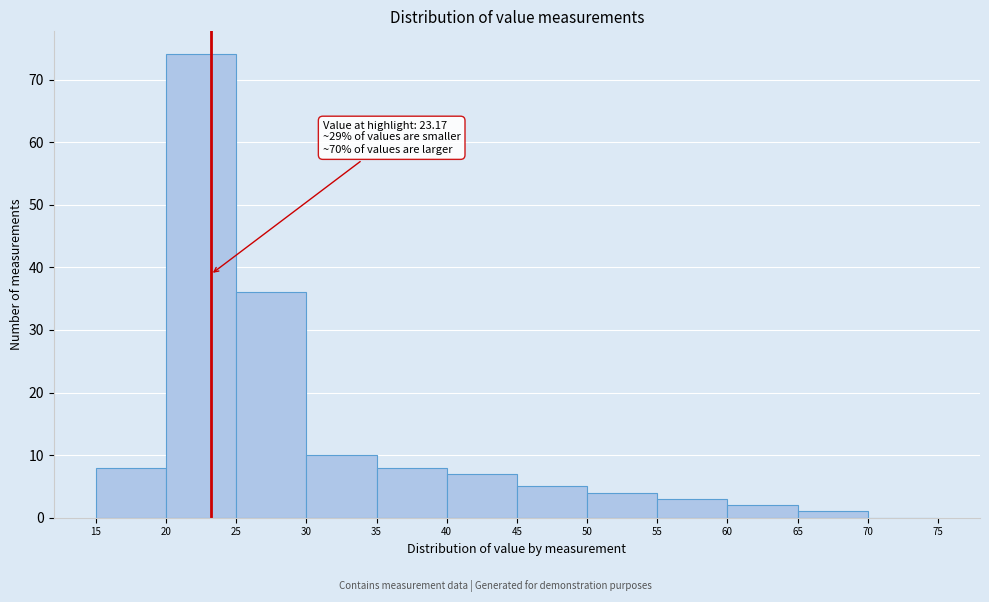

Over which range of the x-axis is the bar tallest?

20 to 25